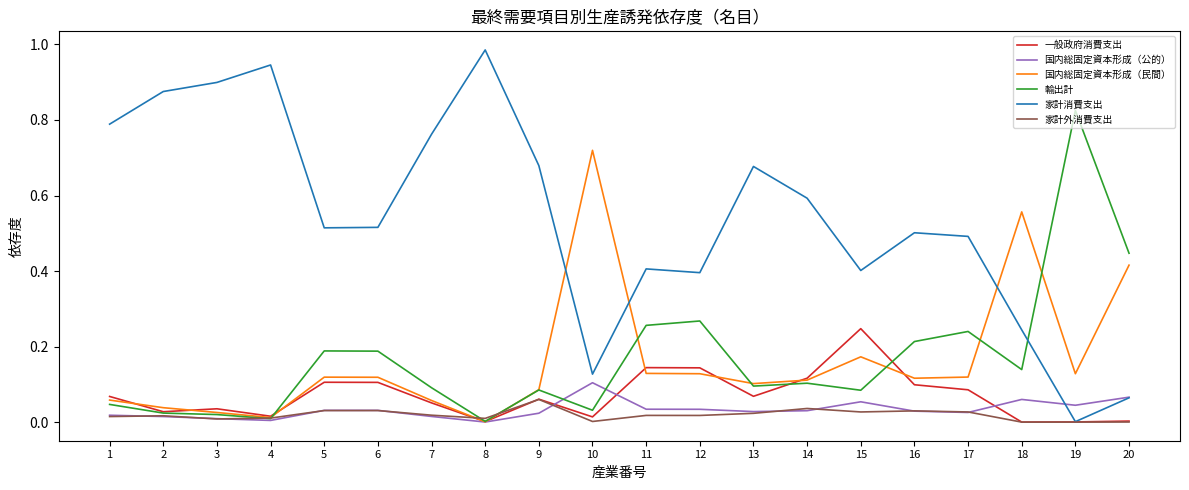

What are all the series names shown in the legend?

一般政府消費支出, 国内総固定資本形成（公的）, 国内総固定資本形成（民間）, 輸出計, 家計消費支出, 家計外消費支出